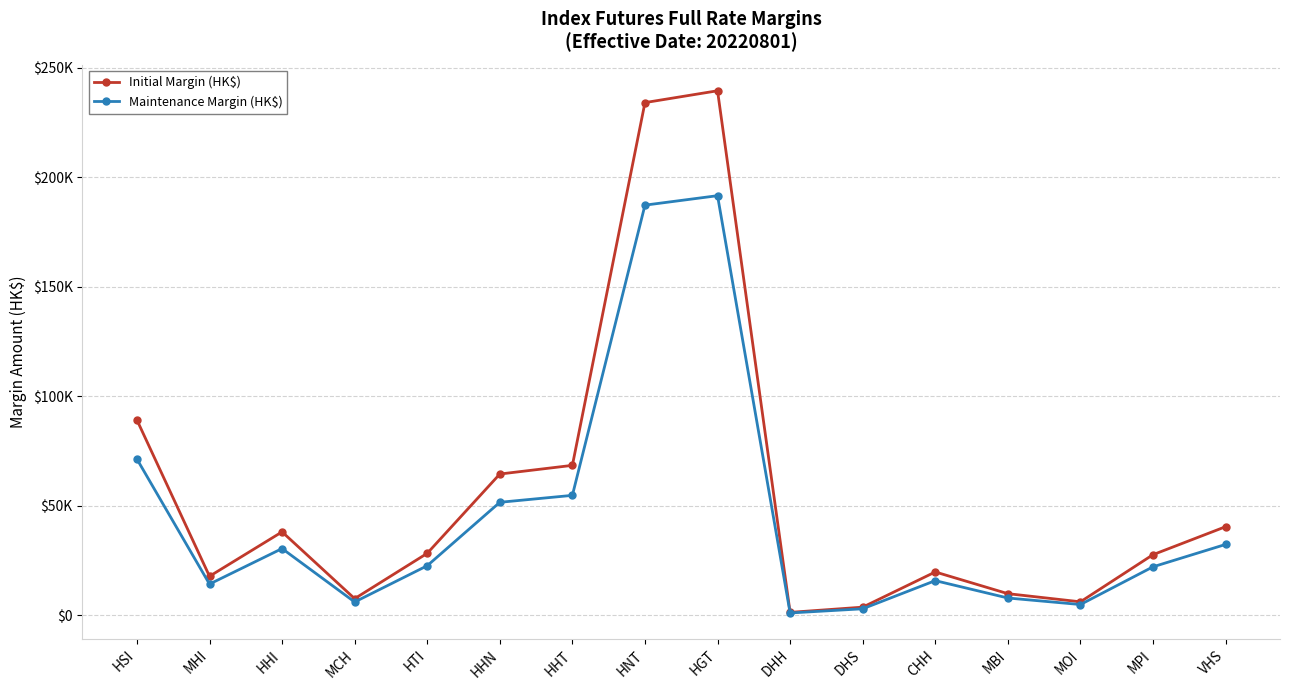

True or false: Initial Margin (HK$) has a value of 27690 at MPI.

True